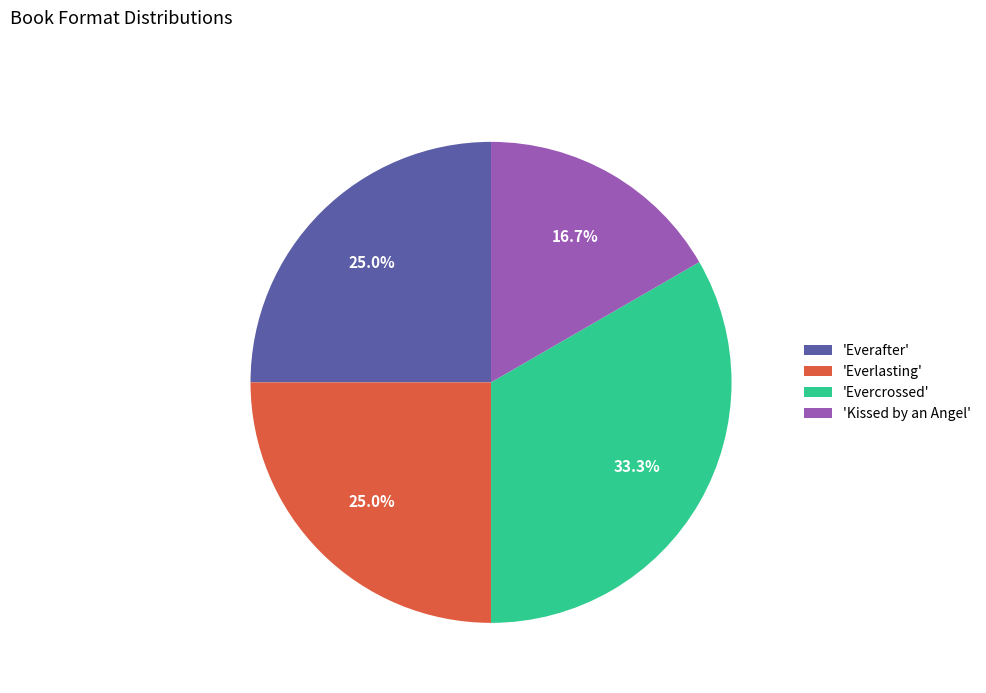

Between 'Everafter' and 'Kissed by an Angel', which is larger?

'Everafter'